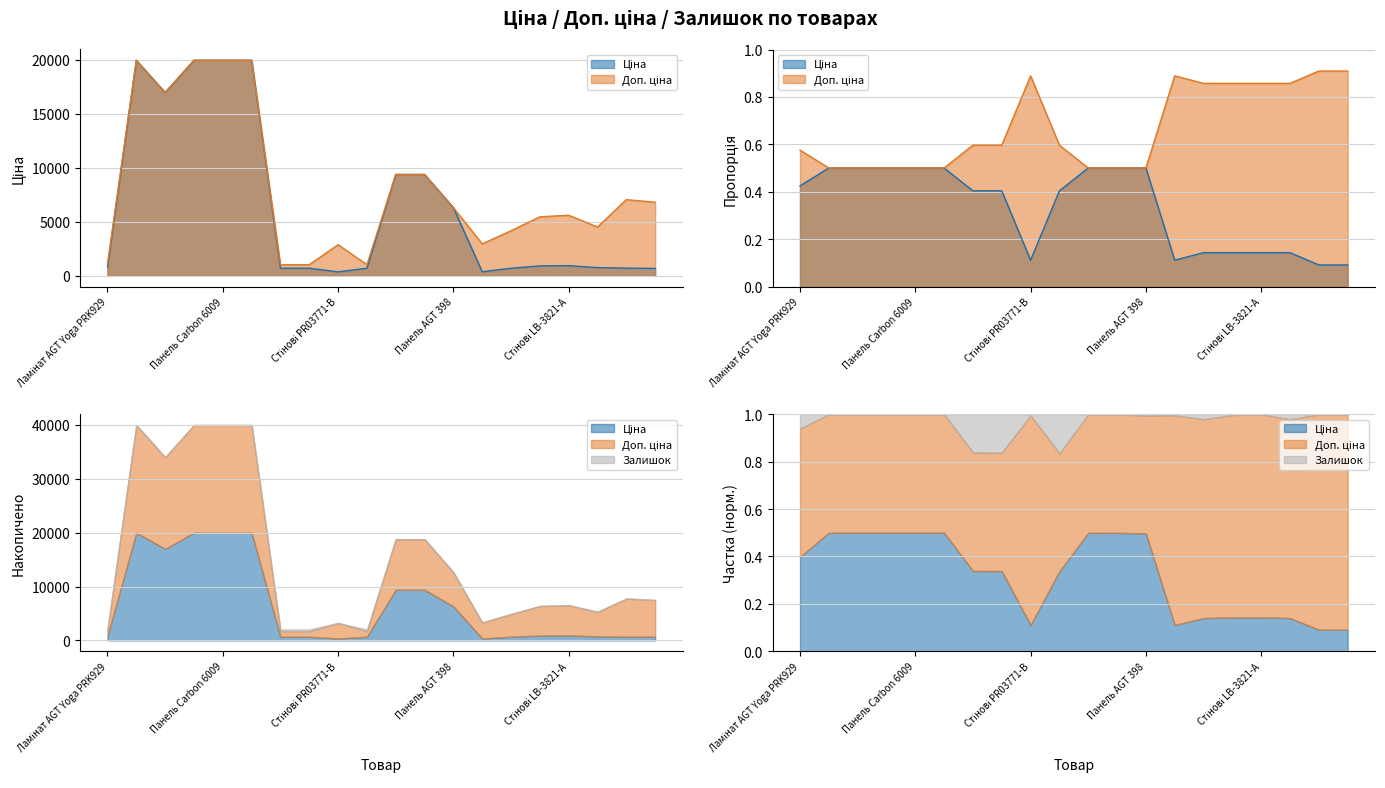

How many lines are shown in the chart?

2